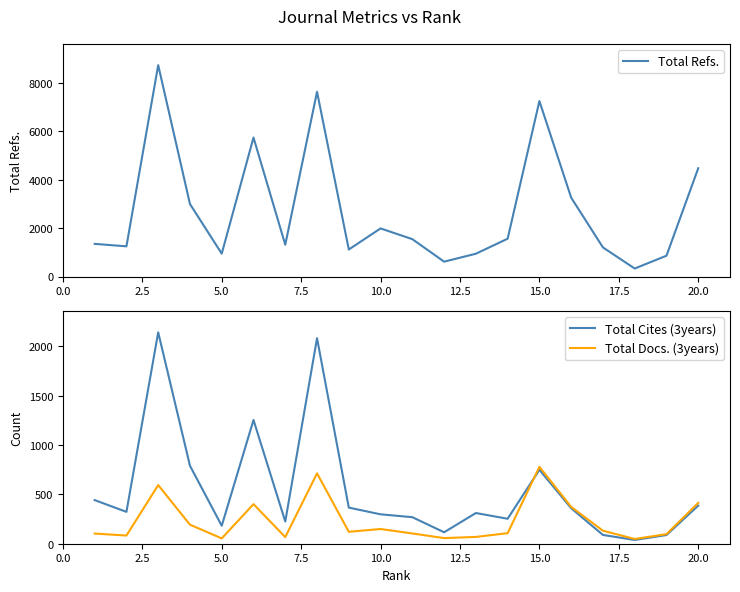

How many data points in Total Cites (3years) are less than 323?

10